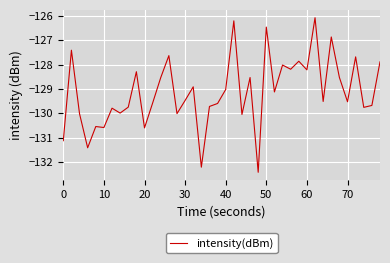

What is the smallest value displayed?

-132.4